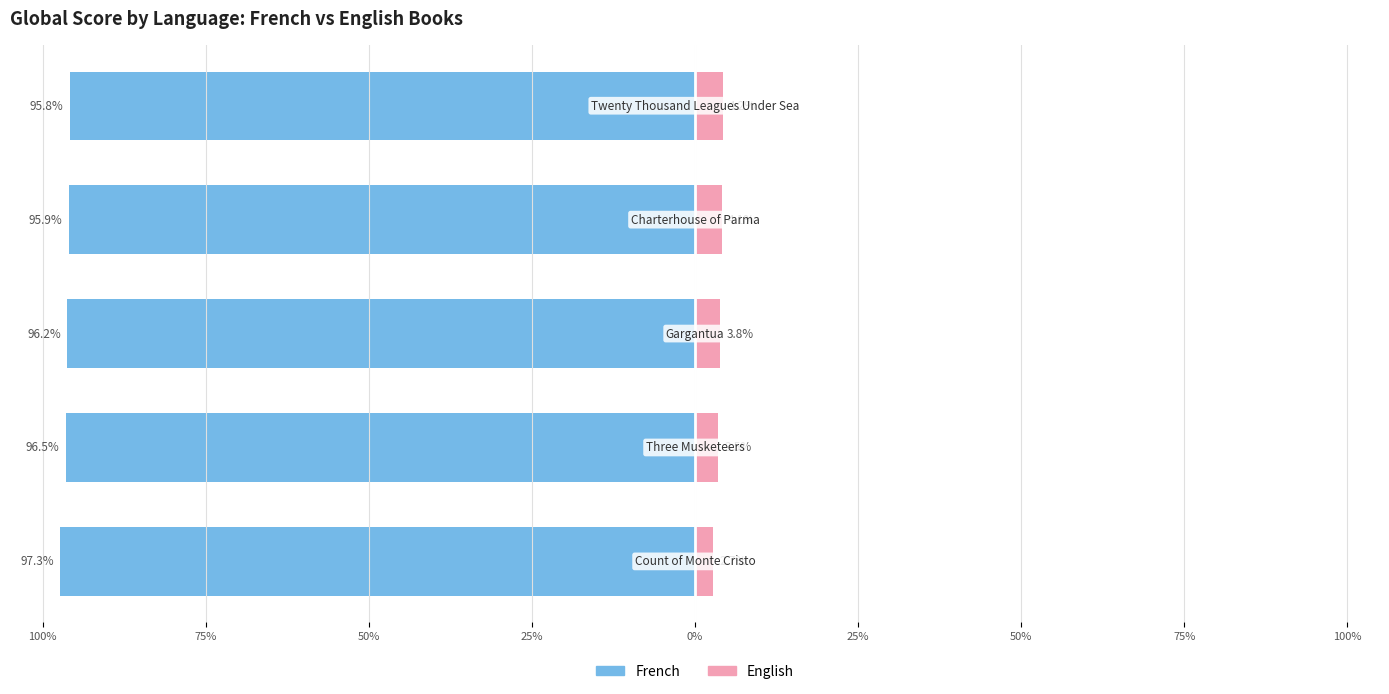

What is the difference between the highest and lowest values at 100%?

100.0